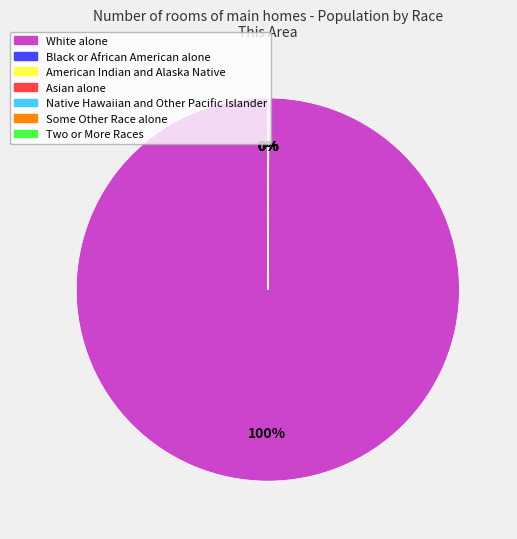

What is the majority slice?

White alone